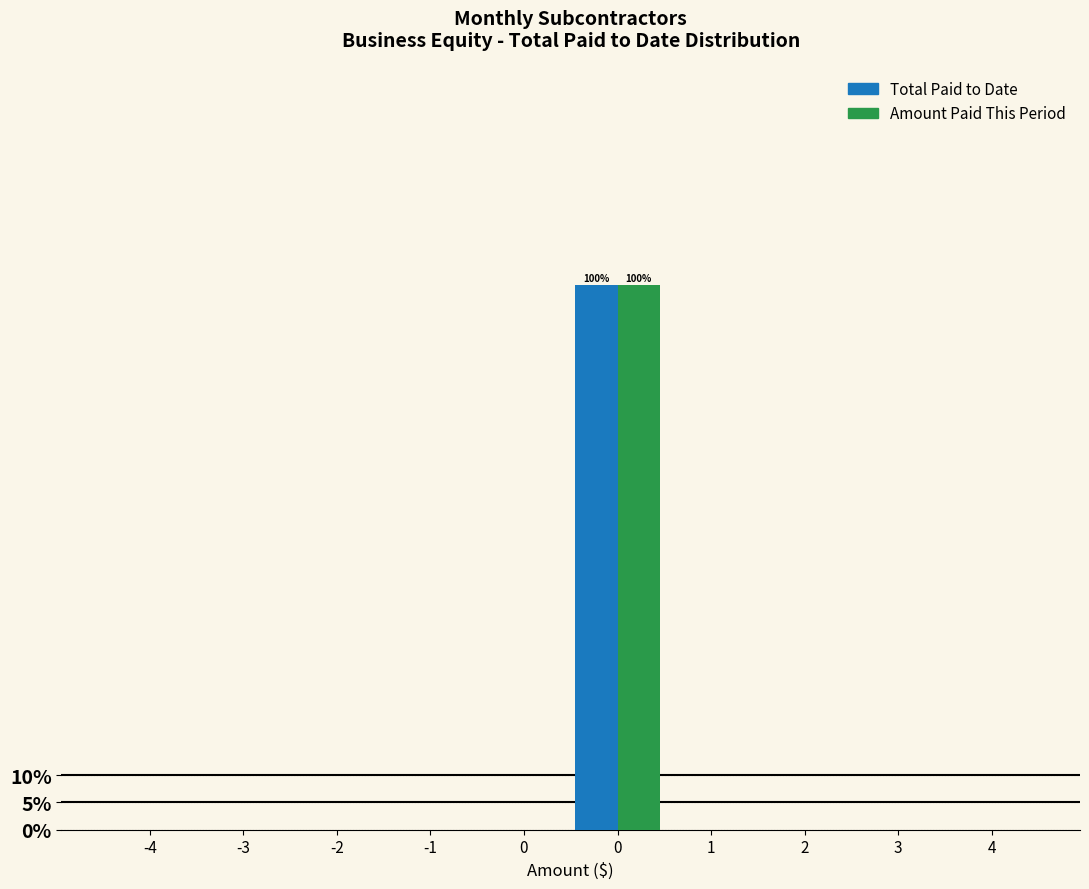

Are the bars grouped side by side (vs. stacked)?

Yes